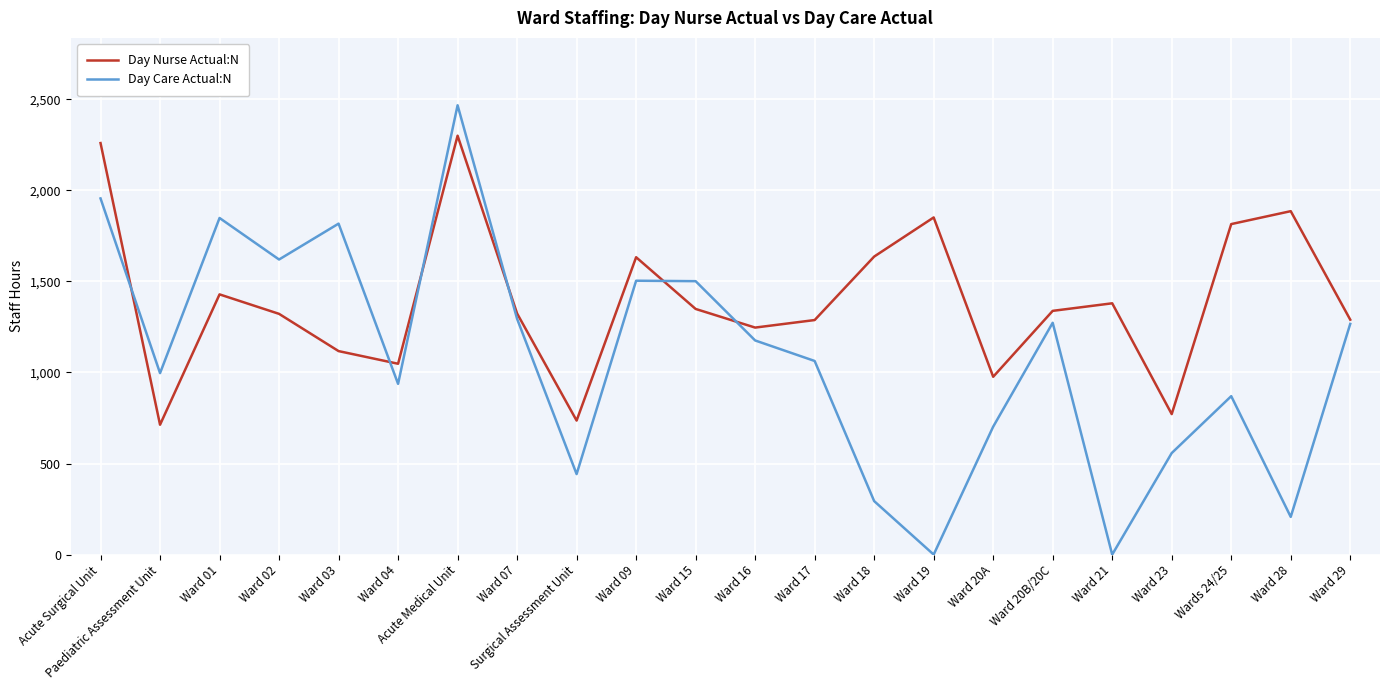

List the series in order of their peak value, highest first.

Day Care Actual:N, Day Nurse Actual:N